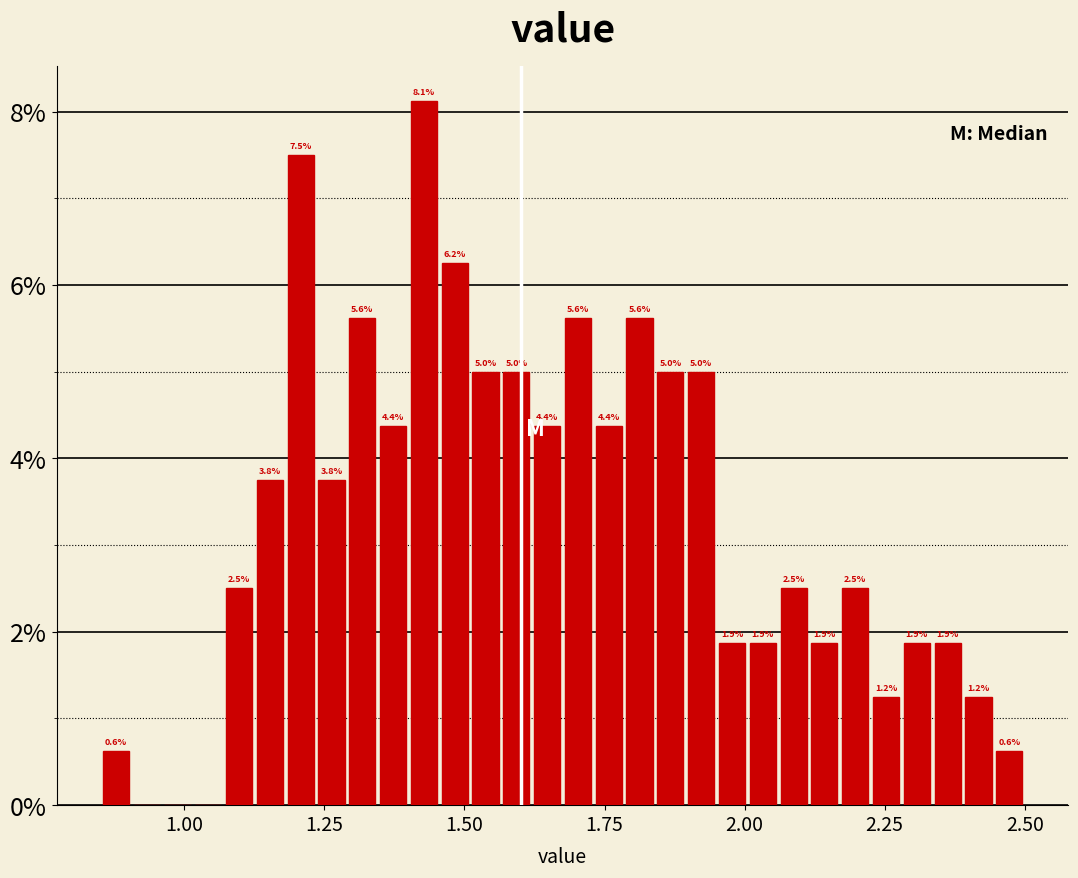

Read against the x-axis, roughly where is the centre of the tallest bar?

1.45